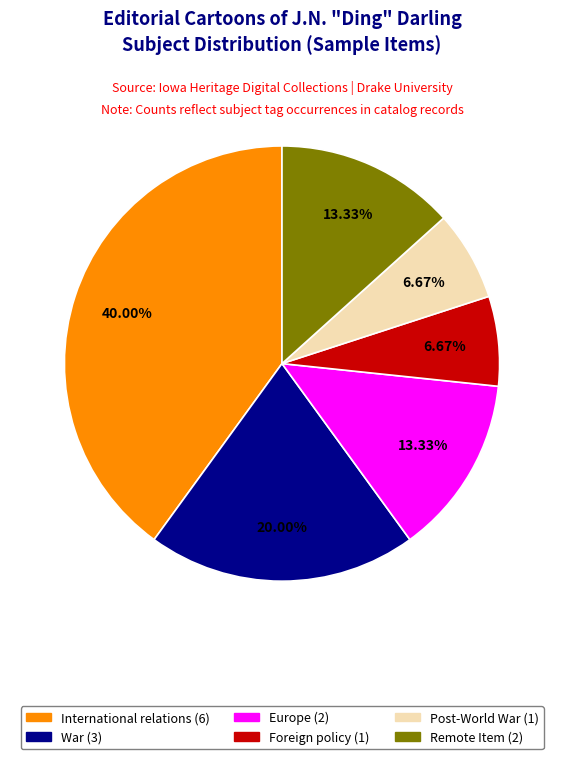

How many segments does this pie chart have?

6